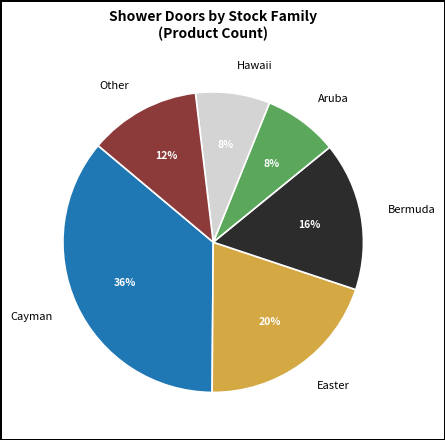

Does Bermuda represent more than half of the total?

No